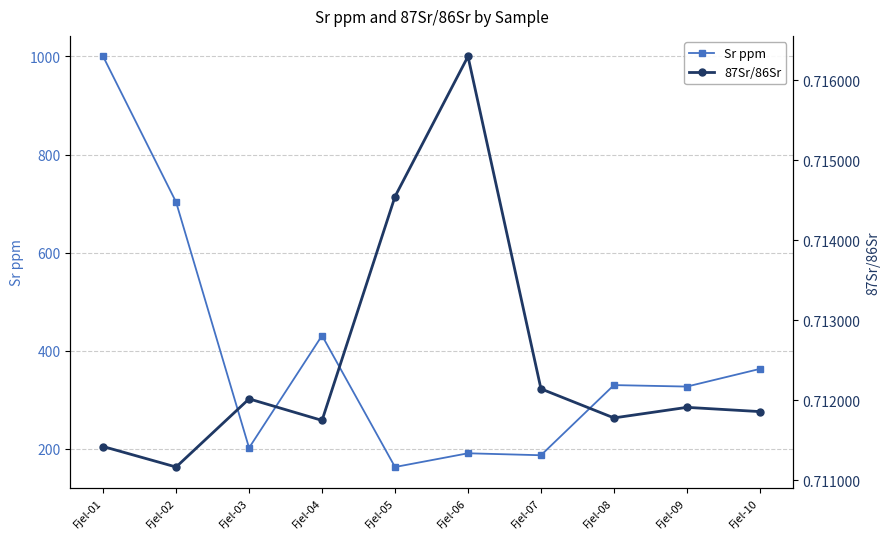

Where does the Sr ppm series first go above 330?

Fjel-01